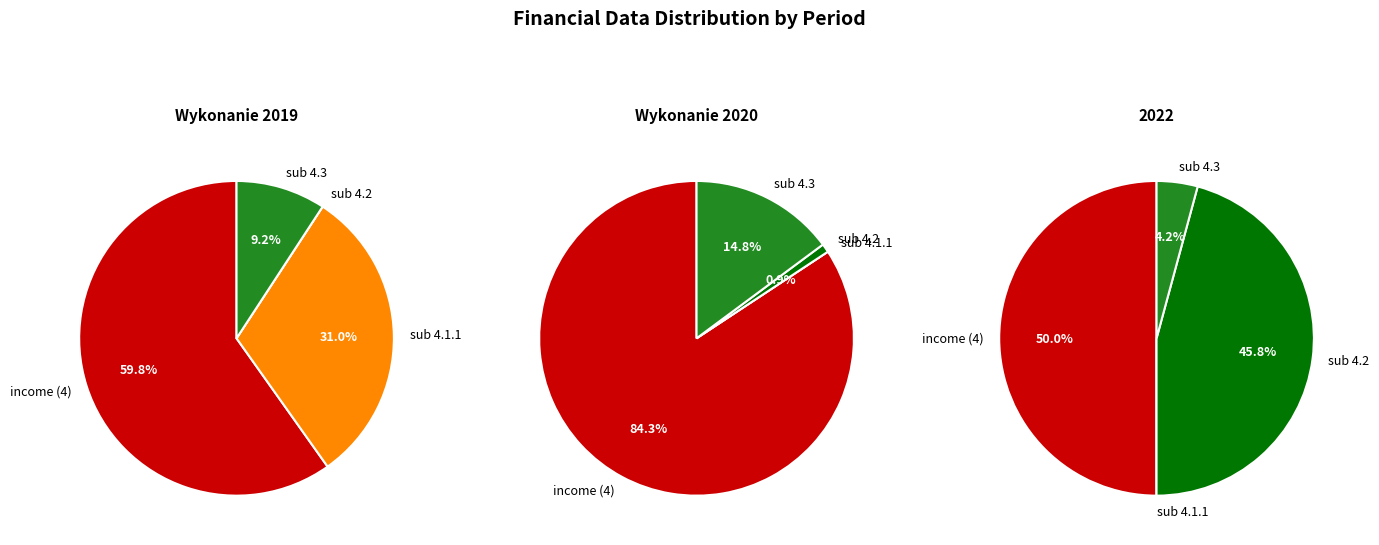

How many segments does this pie chart have?

4